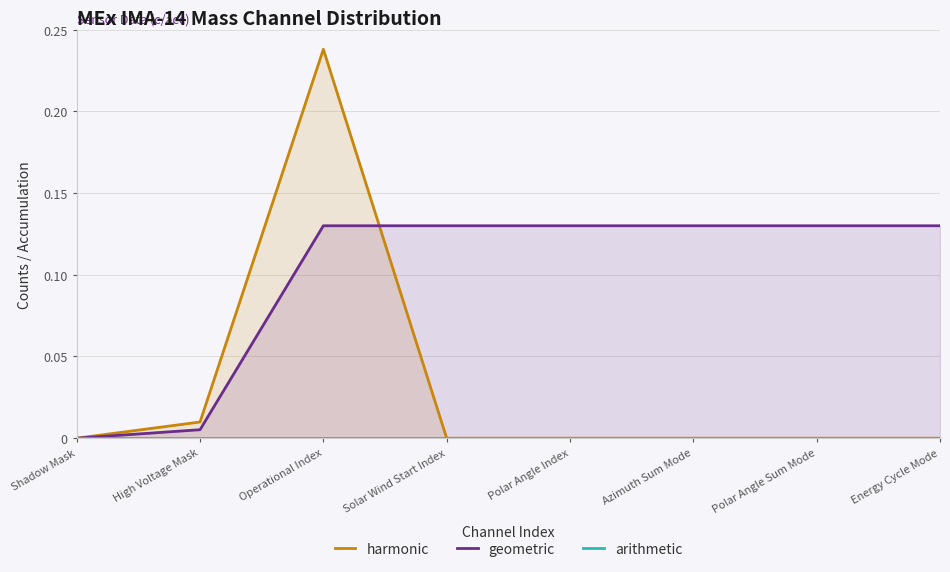

True or false: arithmetic has more than 1 interior local peaks.

False